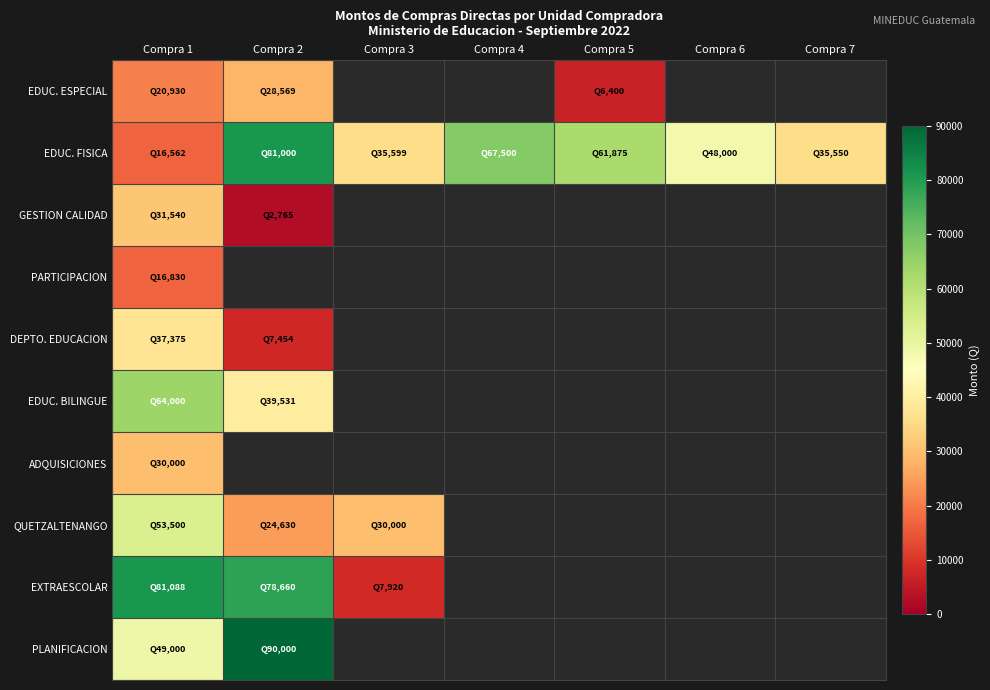

Which series has the largest total across all categories?

EDUC. FISICA